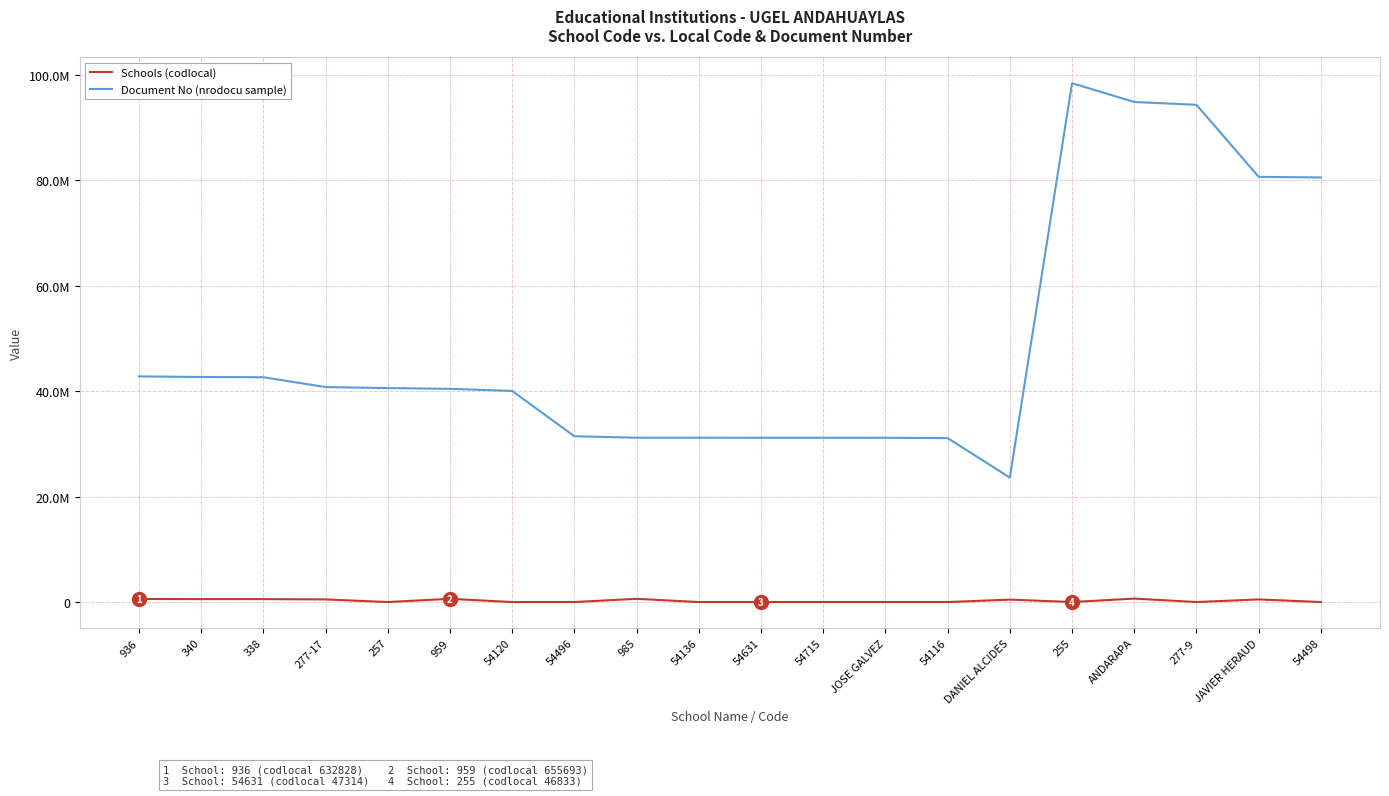

Between 936 and 277-17, which is larger?

936